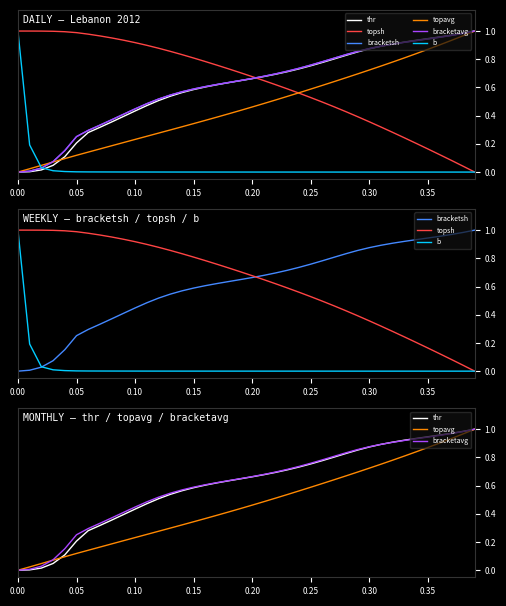

What is the difference between the maximum and minimum values in the topavg series?

1.0